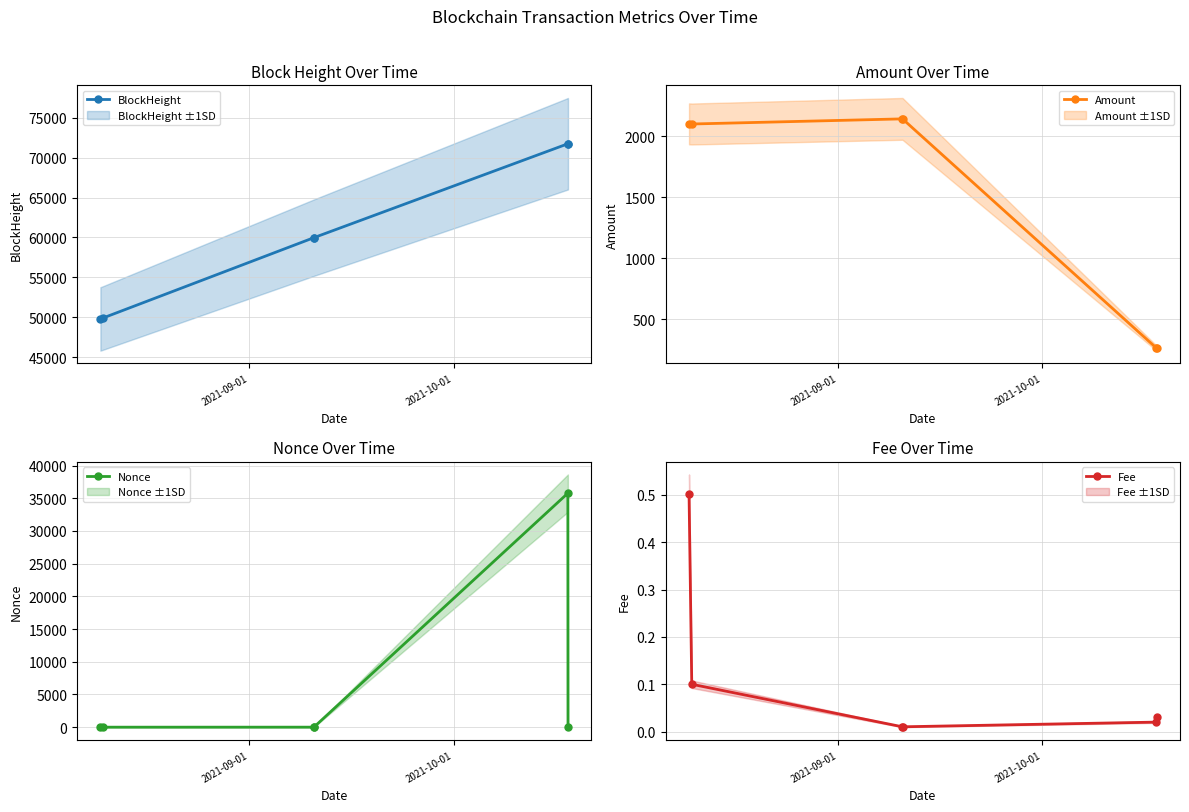

At how many categories does at least one series exceed 55369?

4